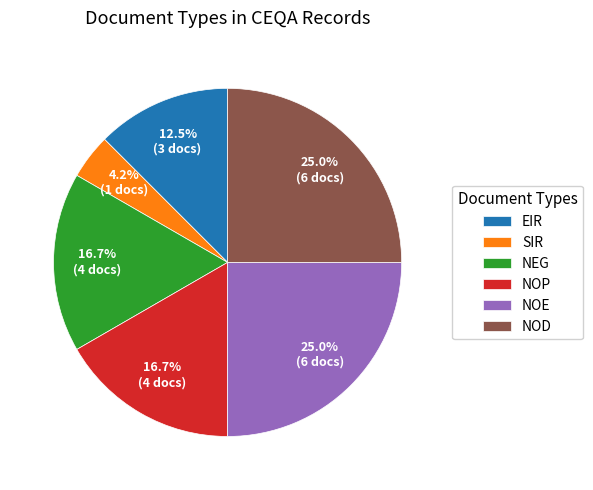

How much of the chart is everything except NOP?

83.3%